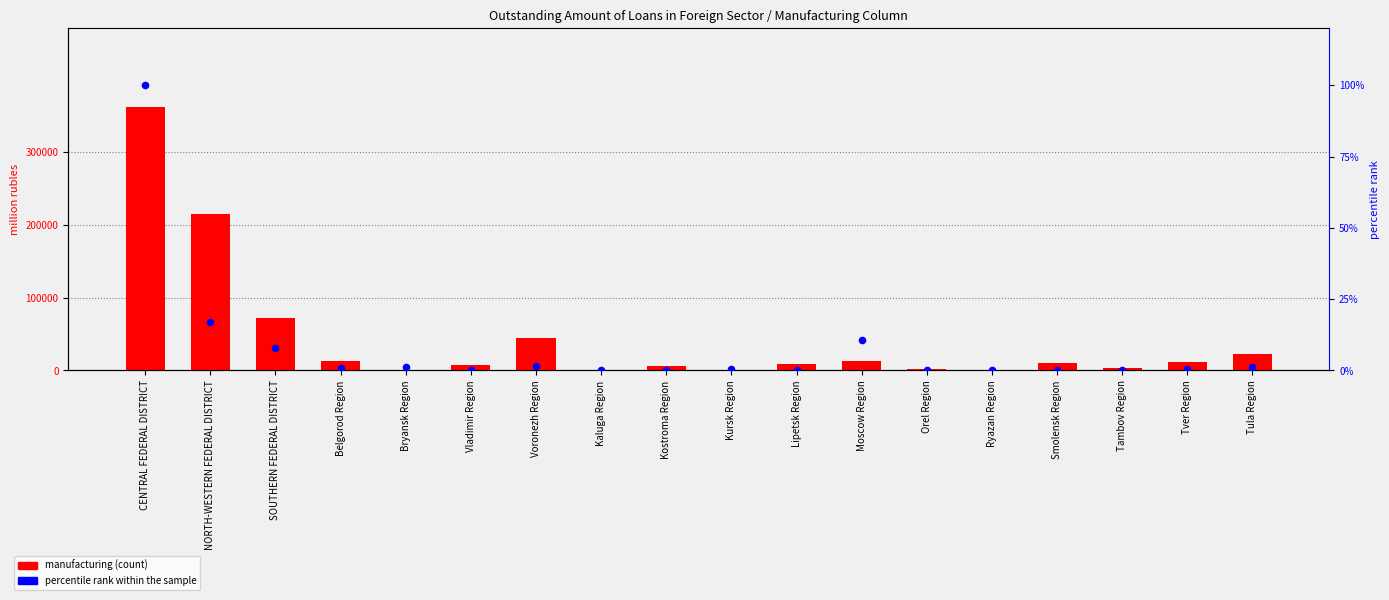

Is the value of percentile rank within the sample at Smolensk Region greater than the value of manufacturing at Tula Region?

No